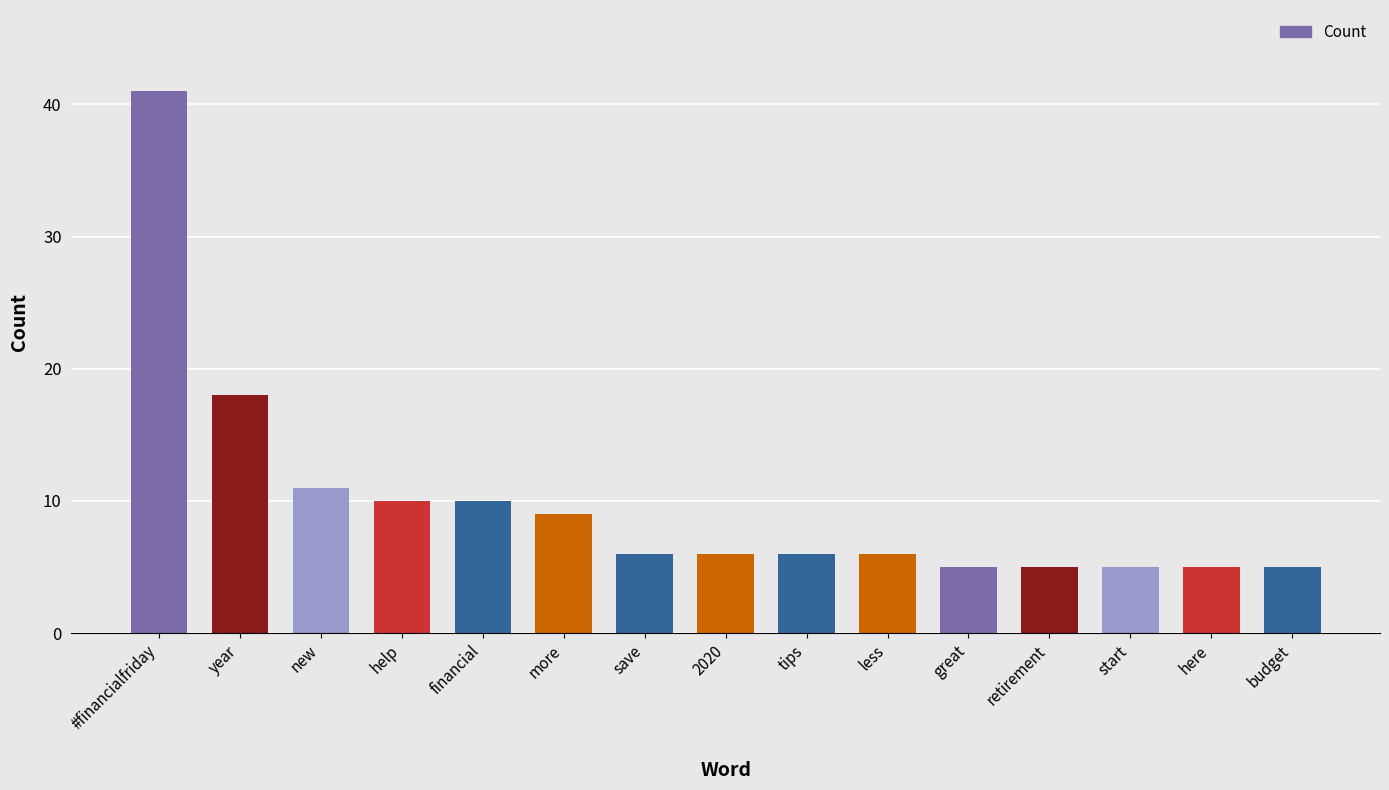

How many bars are there in total?

15